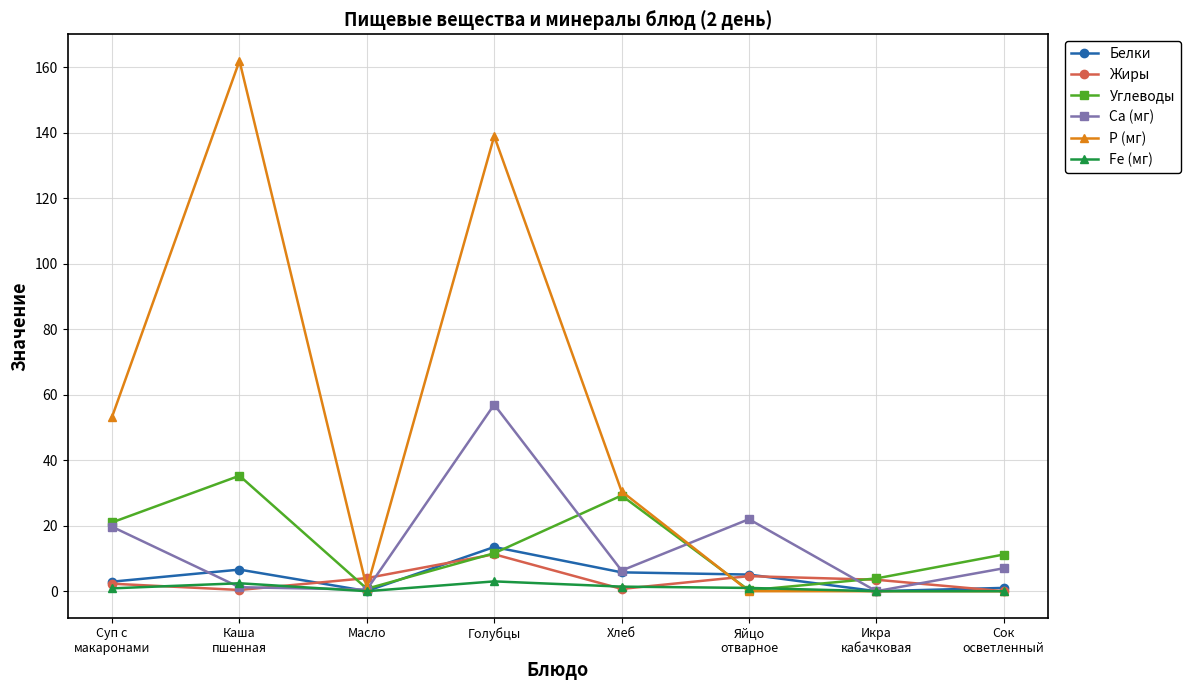

Which series has the largest range (max minus min)?

Р (мг)